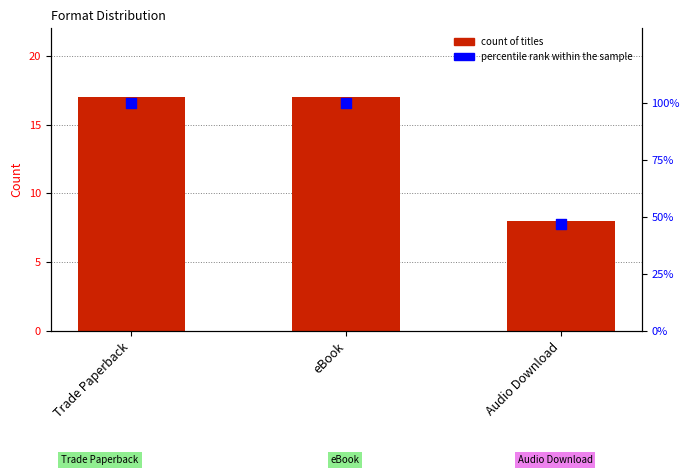

Is the value of count of titles at eBook greater than the value of percentile rank within the sample at eBook?

No